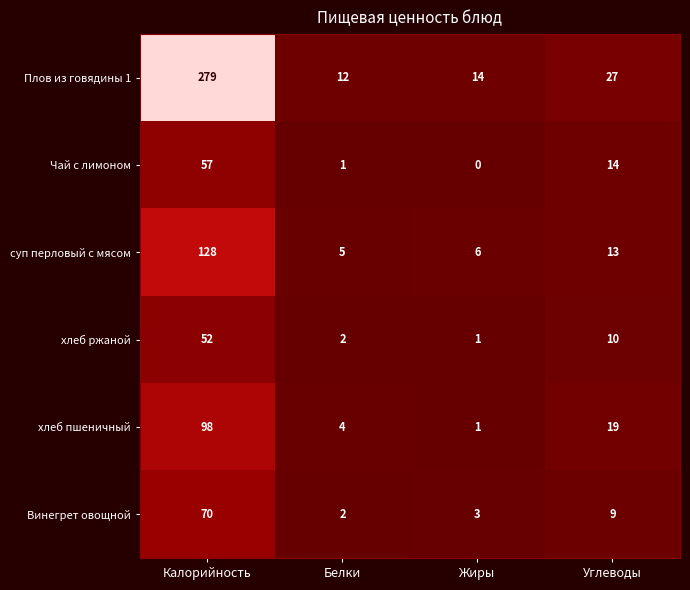

Reading left to right, transcribe all the data shown in this chart.

Плов из говядины 1: Калорийность=279	Белки=12	Жиры=14	Углеводы=27
Чай с лимоном: Калорийность=57	Белки=1	Жиры=0	Углеводы=14
суп перловый с мясом: Калорийность=128	Белки=5	Жиры=6	Углеводы=13
хлеб ржаной: Калорийность=52	Белки=2	Жиры=1	Углеводы=10
хлеб пшеничный: Калорийность=98	Белки=4	Жиры=1	Углеводы=19
Винегрет овощной: Калорийность=70	Белки=2	Жиры=3	Углеводы=9